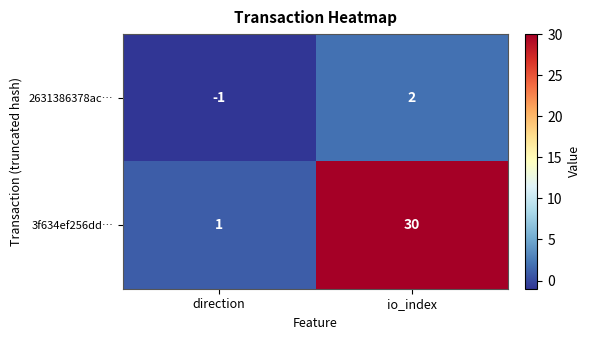

Reading left to right, extract all data points from this chart.

2631386378ac…: -1	2
3f634ef256dd…: 1	30